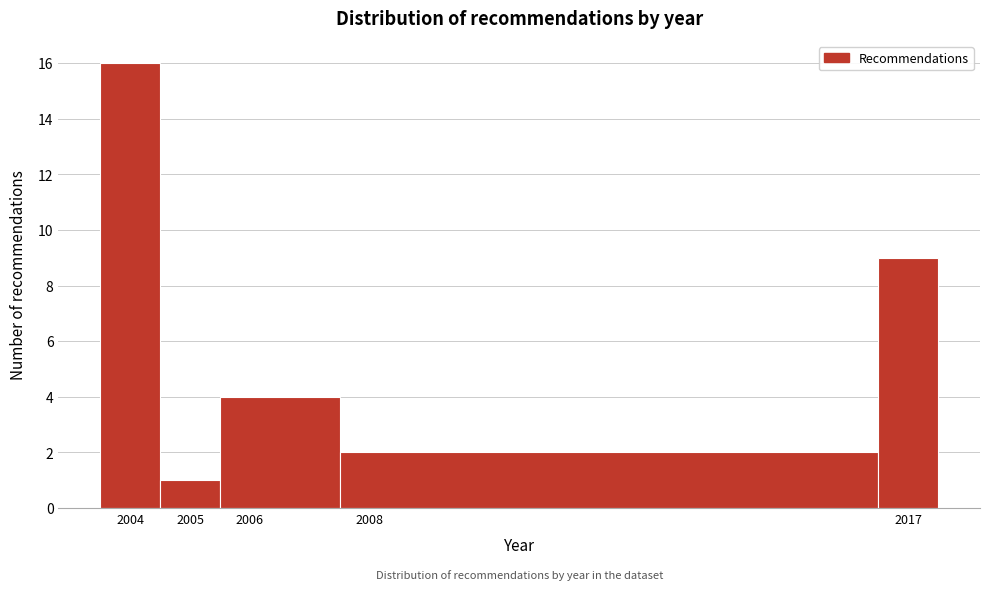

What is the height of the bar covering 2003.5 to 2004.5 on the x-axis? The values are not printed on the chart, so give them approximately, as read against the axis.

16